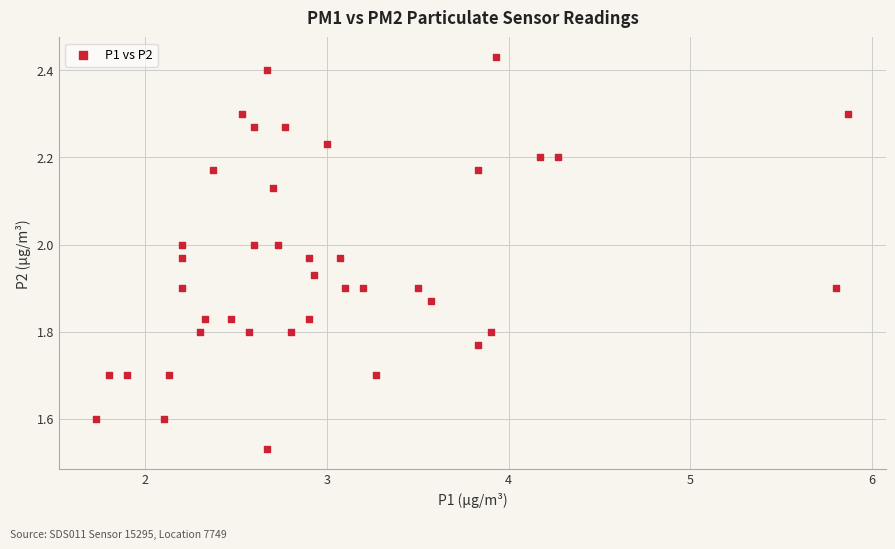

What is the range of X values (max minus min)?

4.1